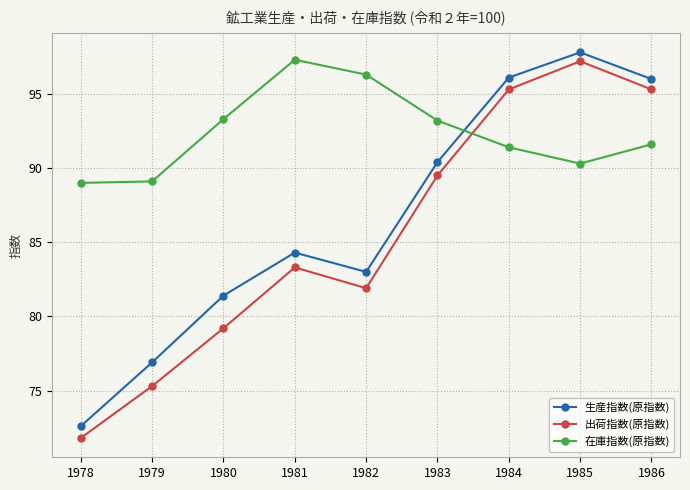

True or false: 出荷指数(原指数) has more than 1 points higher than both neighbors.

True